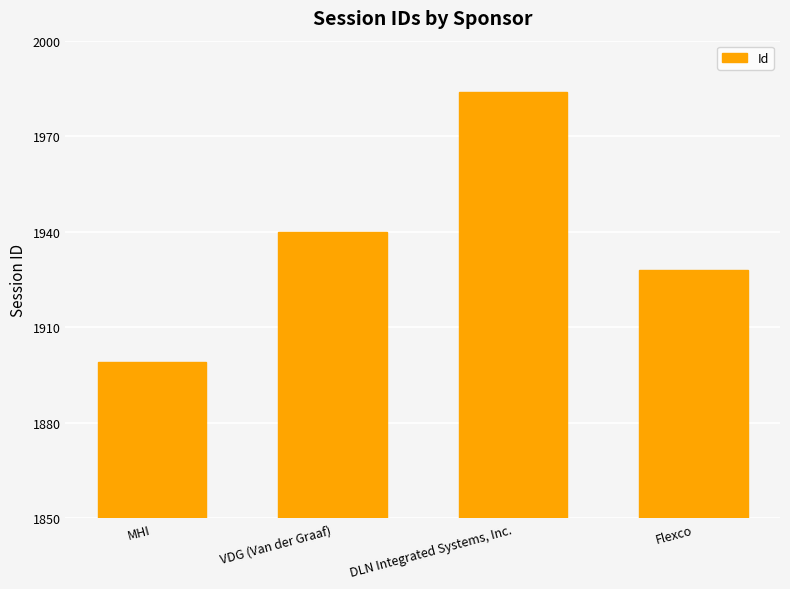

What is the change in value from MHI to VDG (Van der Graaf)?

+41